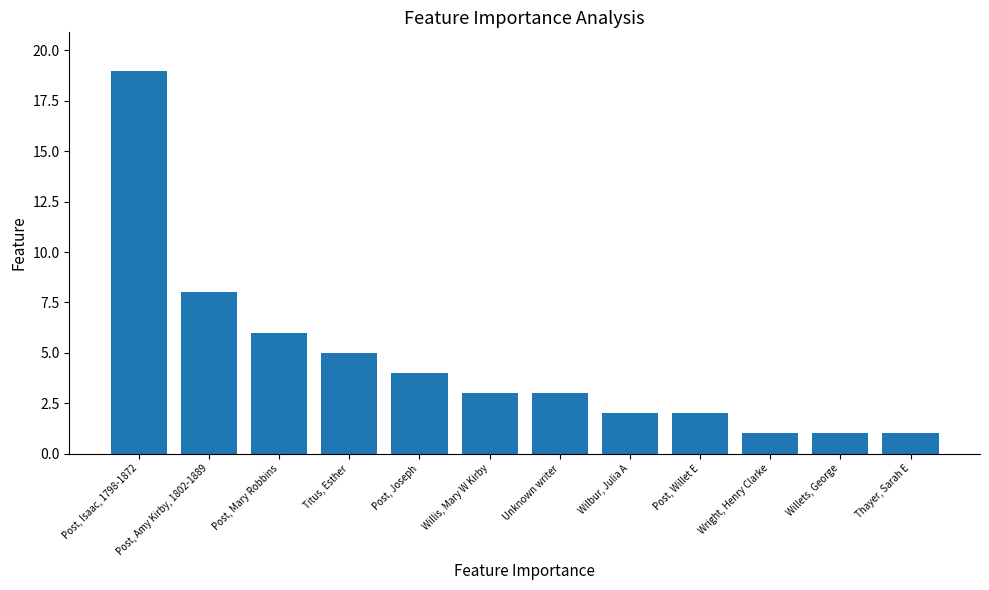

Is it true that the value at Post, Willet E is 1?

False